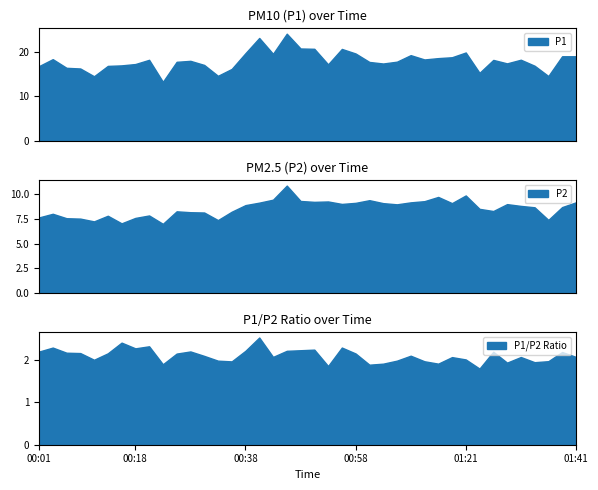

What is the sum of all P1 values?

721.7